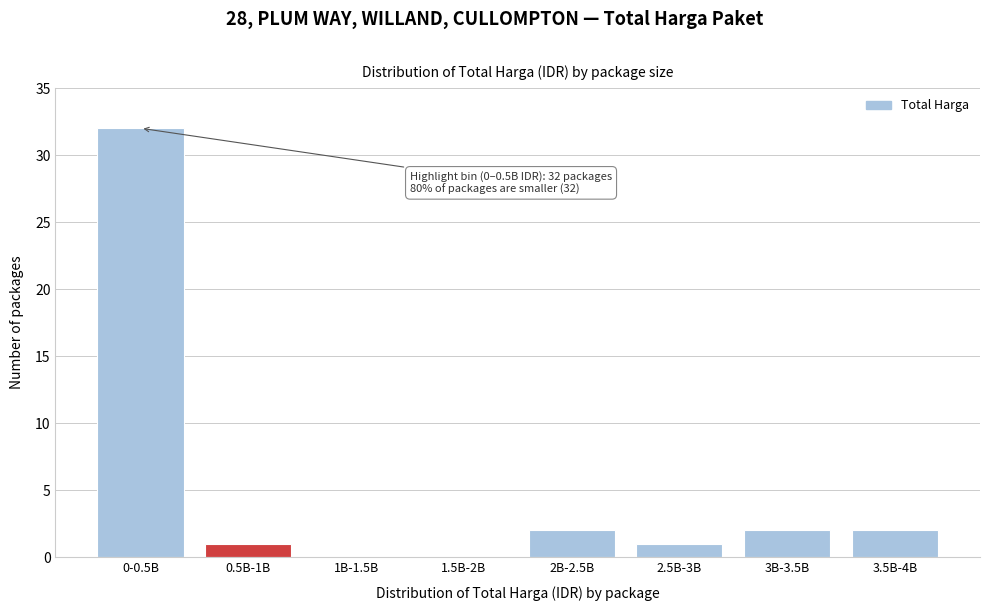

Reading left to right, list all the values displayed in this chart.

0-0.5B=32	0.5B-1B=1	1B-1.5B=0	1.5B-2B=0	2B-2.5B=2	2.5B-3B=1	3B-3.5B=2	3.5B-4B=2